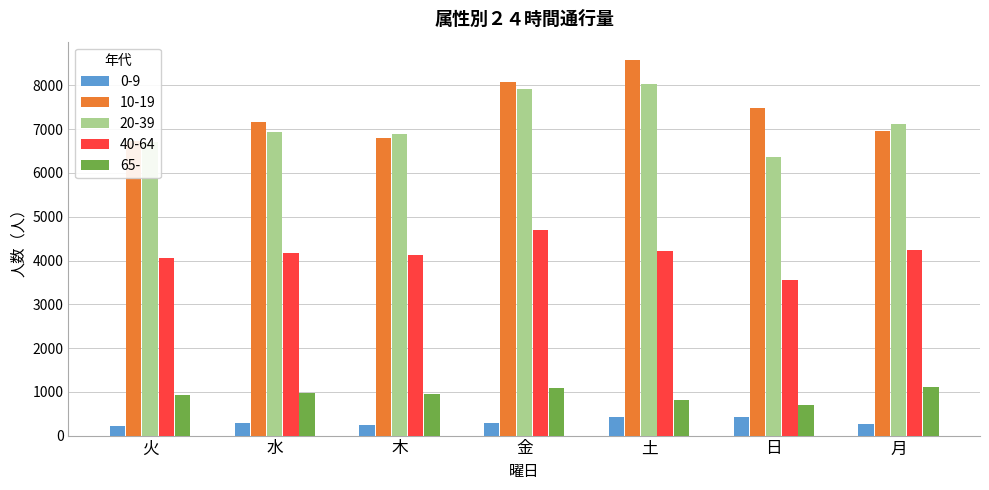

Which series changed the most between 水 and 土?

10-19